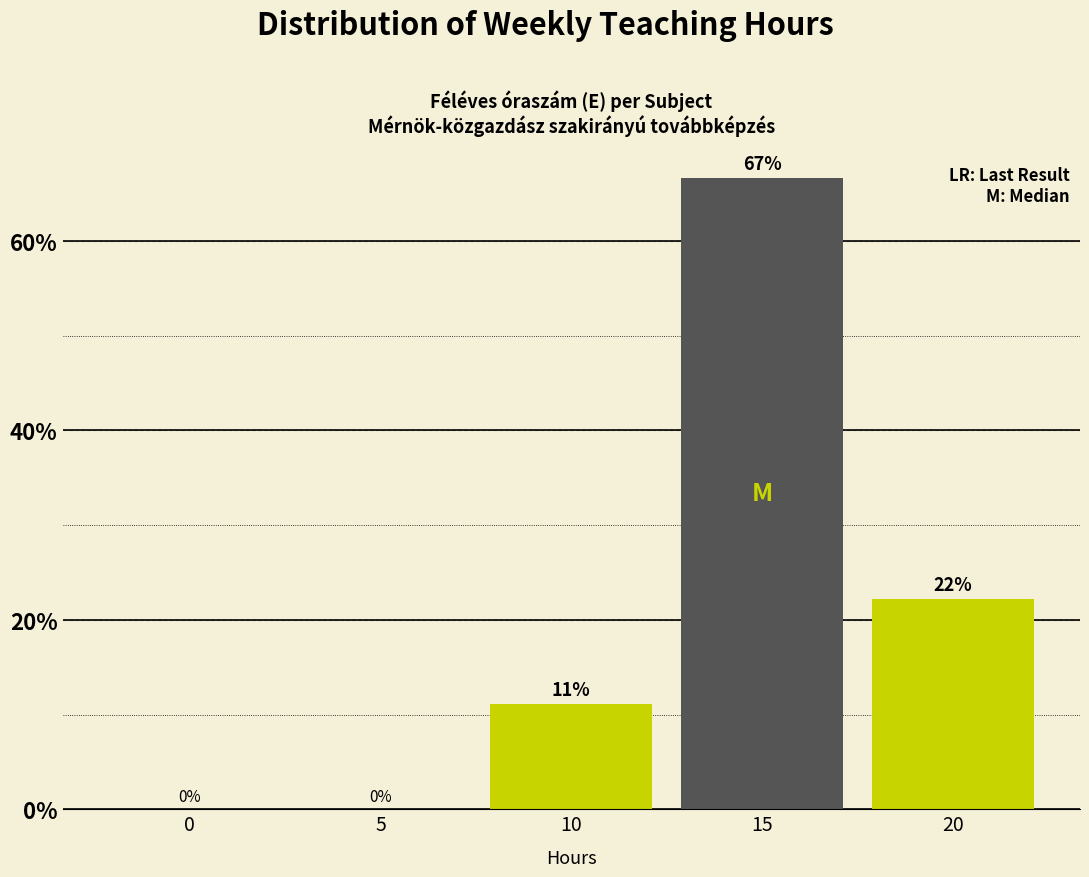

Between 15 and 5, which is larger?

15